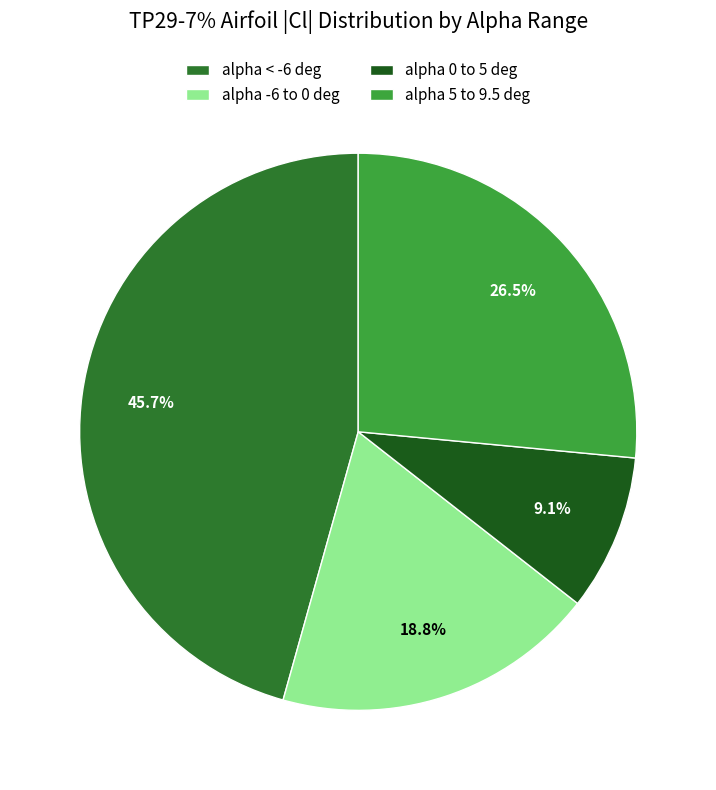

Rank the categories by value from highest to lowest.

alpha < -6 deg, alpha 5 to 9.5 deg, alpha -6 to 0 deg, alpha 0 to 5 deg